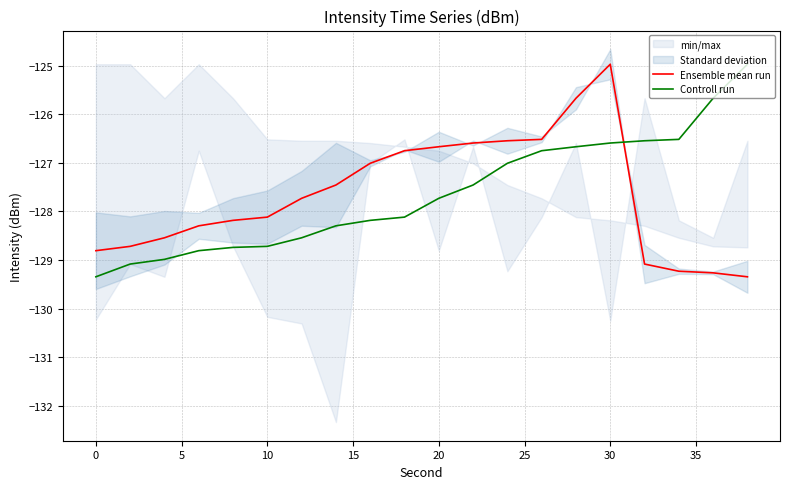

What is the value of the Controll run point at the 10th from the left?

-128.1